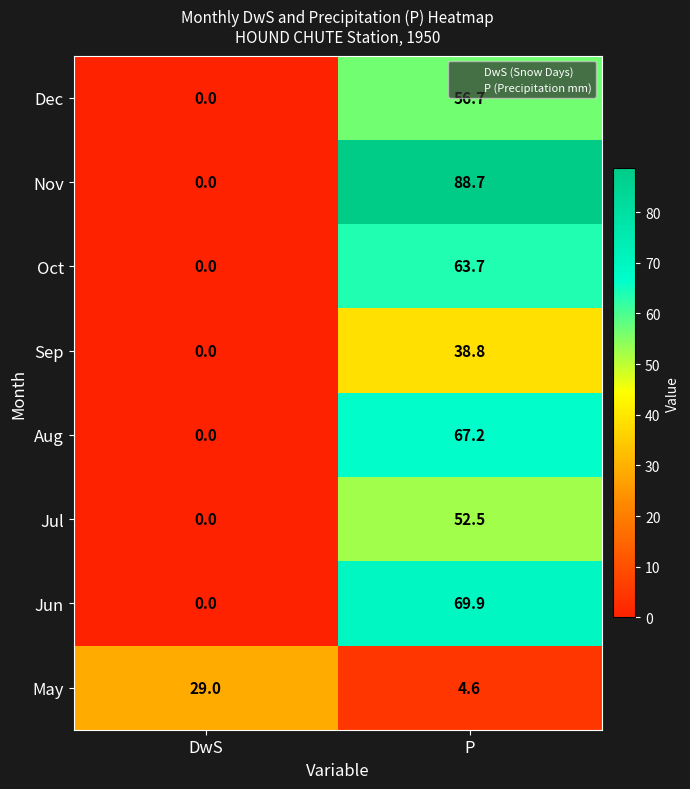

What is the sum of all May values?

33.6